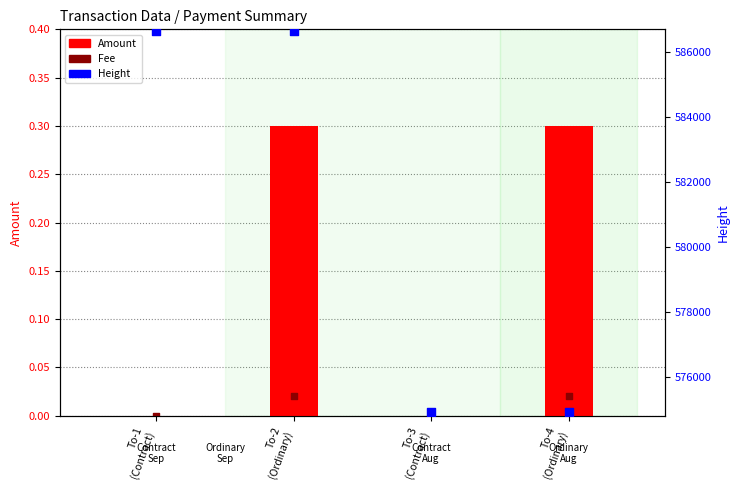

Which series reaches the minimum Y coordinate?

Amount